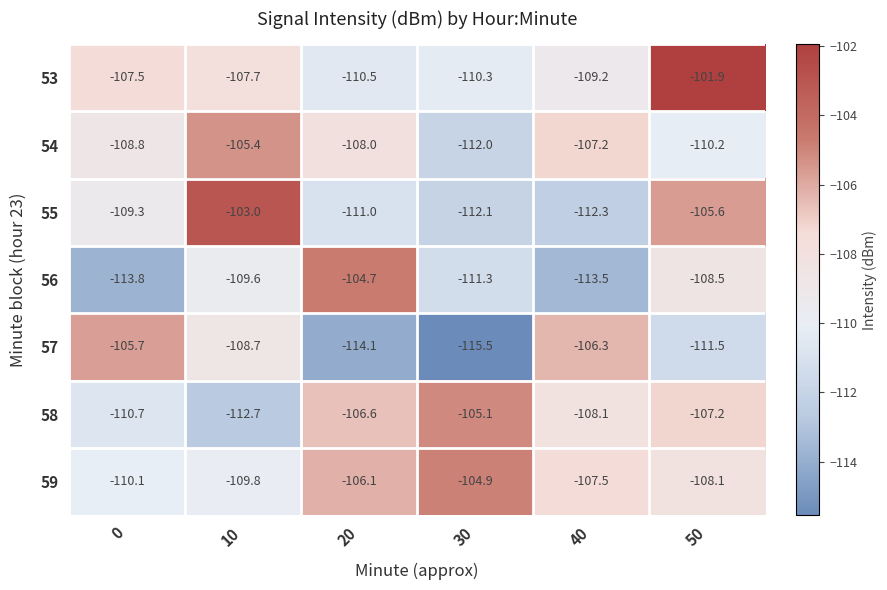

Is it true that 59 equals -58.1 at 40?

False